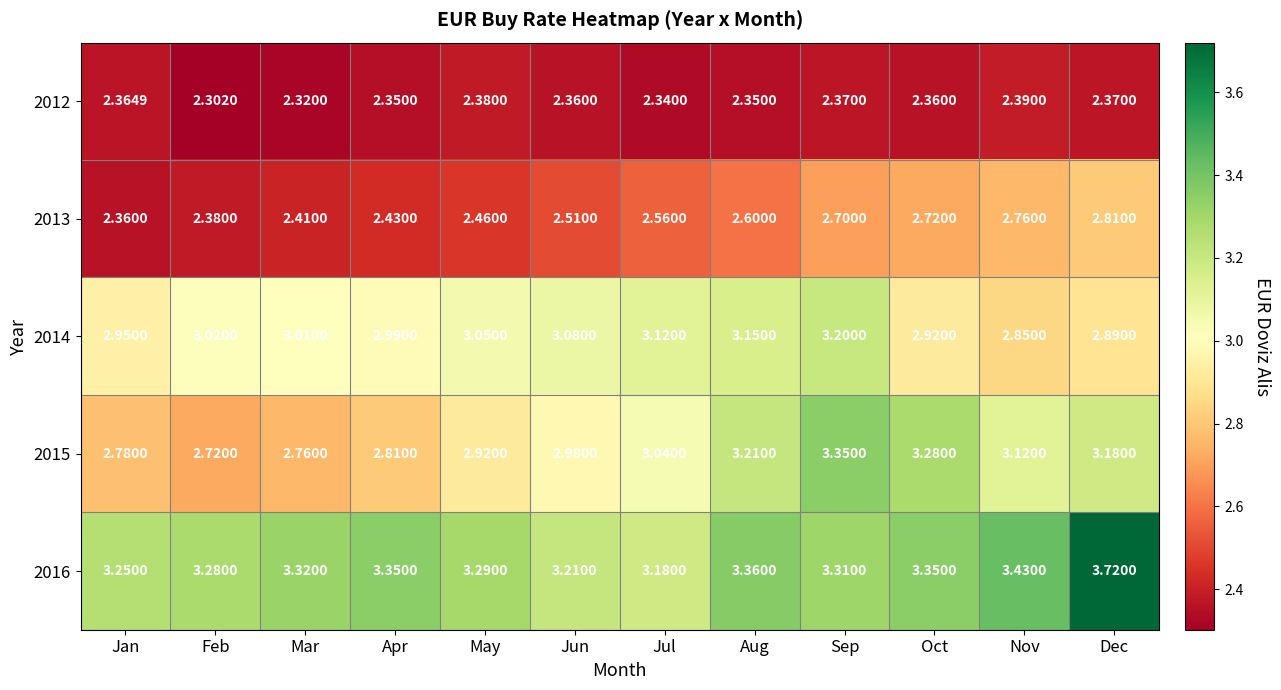

Which category has the lowest value across all series?

Feb